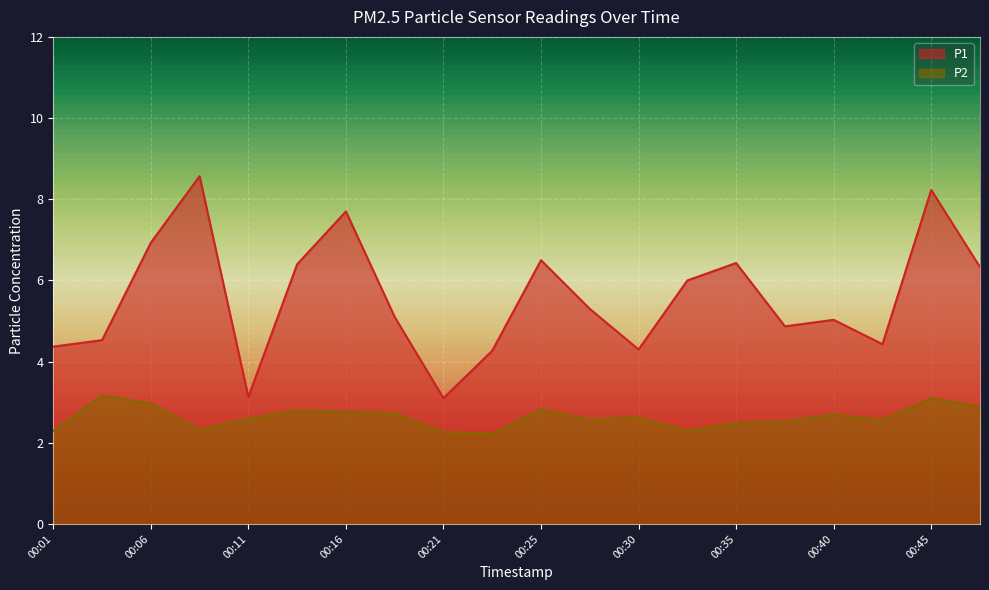

The P1 series shows 0.8 at 00:21. True or false?

False